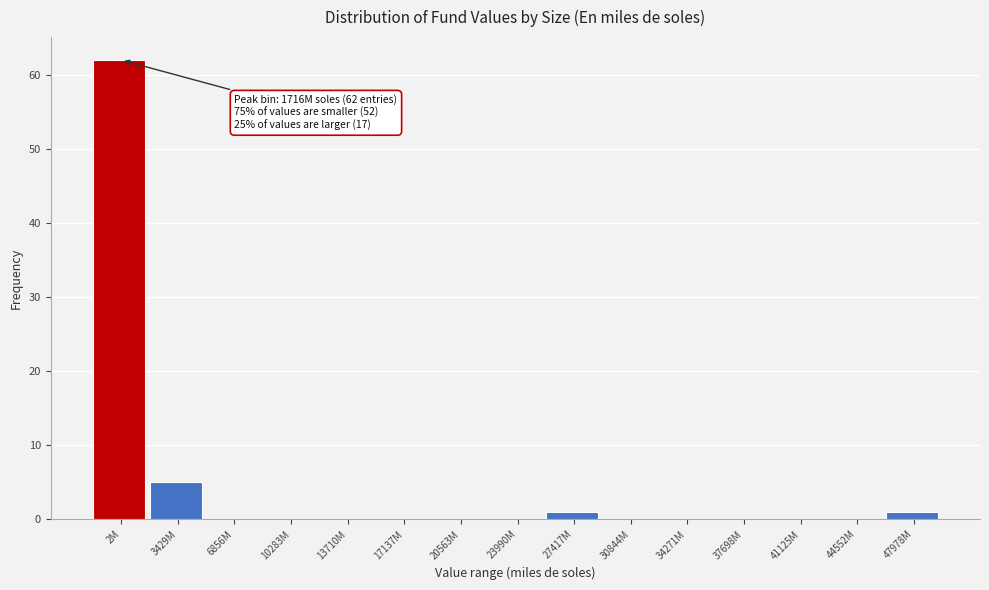

Reading left to right, list all the values displayed in this chart.

2M=62	3429M=5	6856M=0	10283M=0	13710M=0	17137M=0	20563M=0	23990M=0	27417M=1	30844M=0	34271M=0	37698M=0	41125M=0	44552M=0	47978M=1